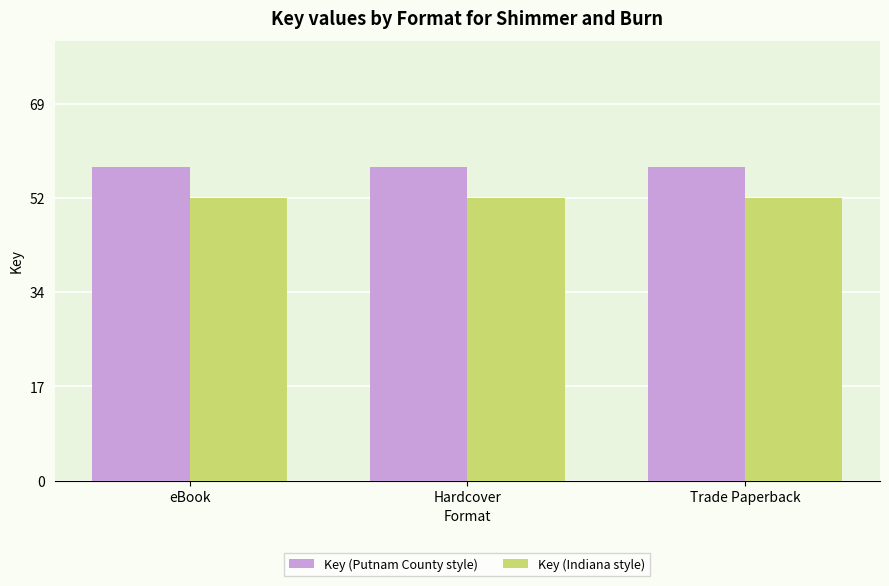

What is the total value across all series at Hardcover?

108.9